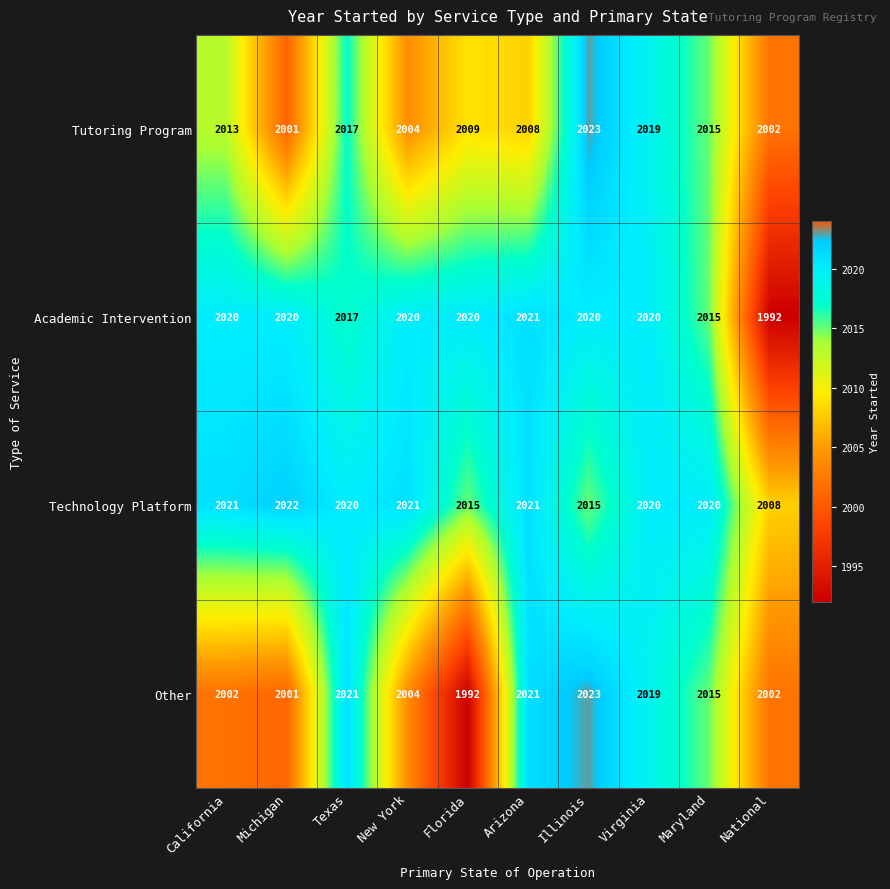

What is the highest value of the Technology Platform series?

2022